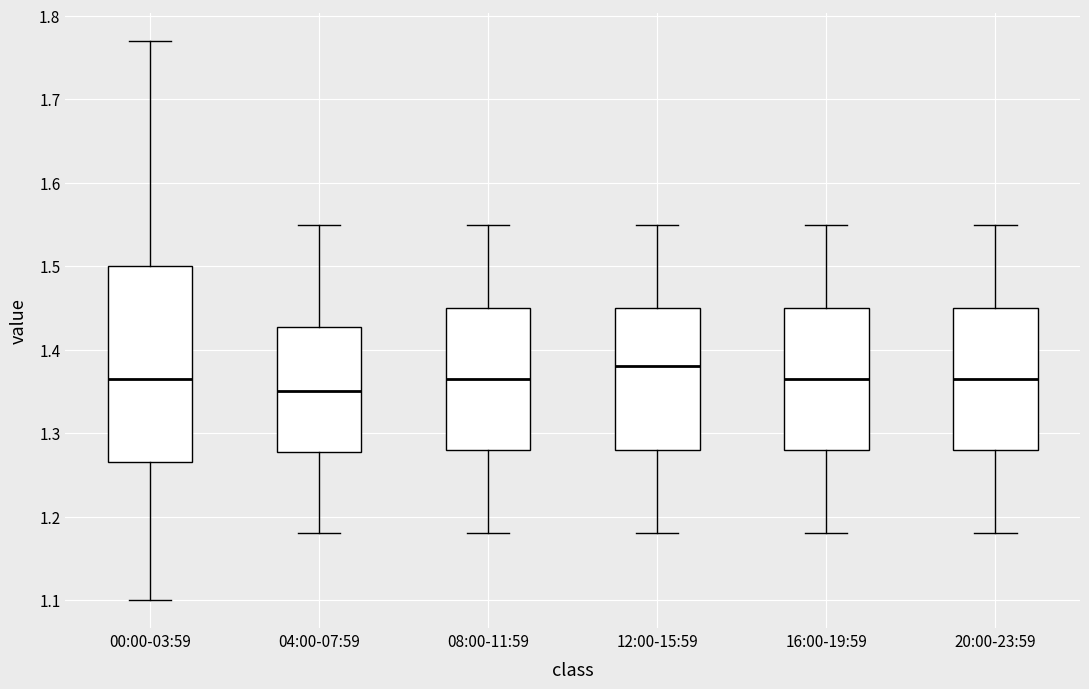

Which box is the tallest, from its lower edge to its upper edge?

00:00-03:59